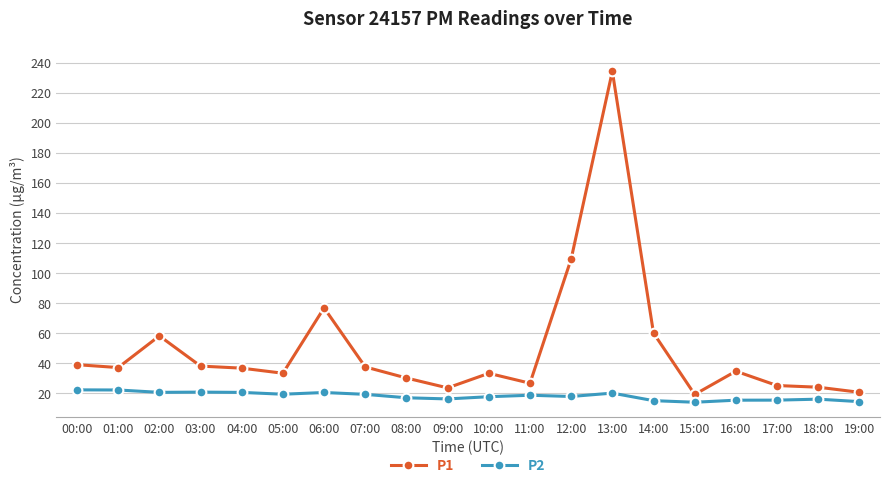

Between 04:00 and 19:00, which series saw the biggest shift?

P1